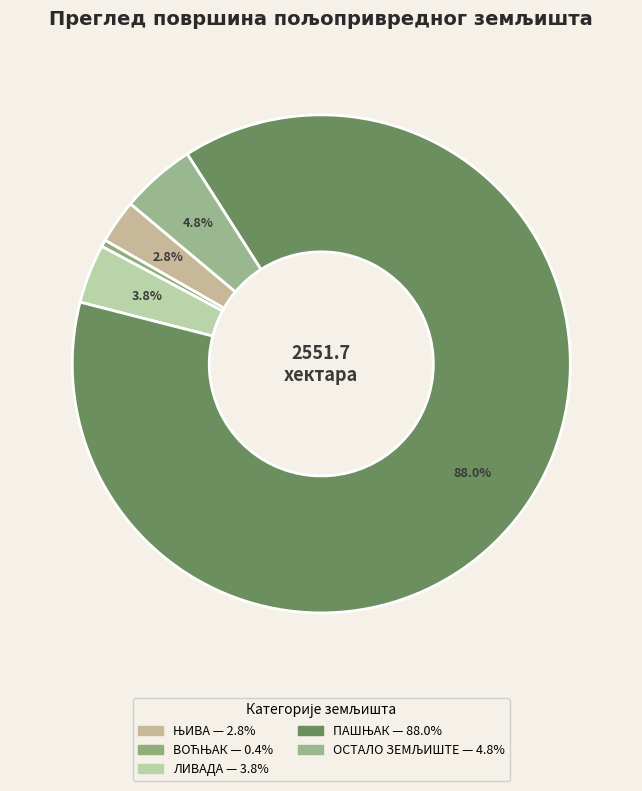

Which category accounts for the majority?

ПАШЊАК